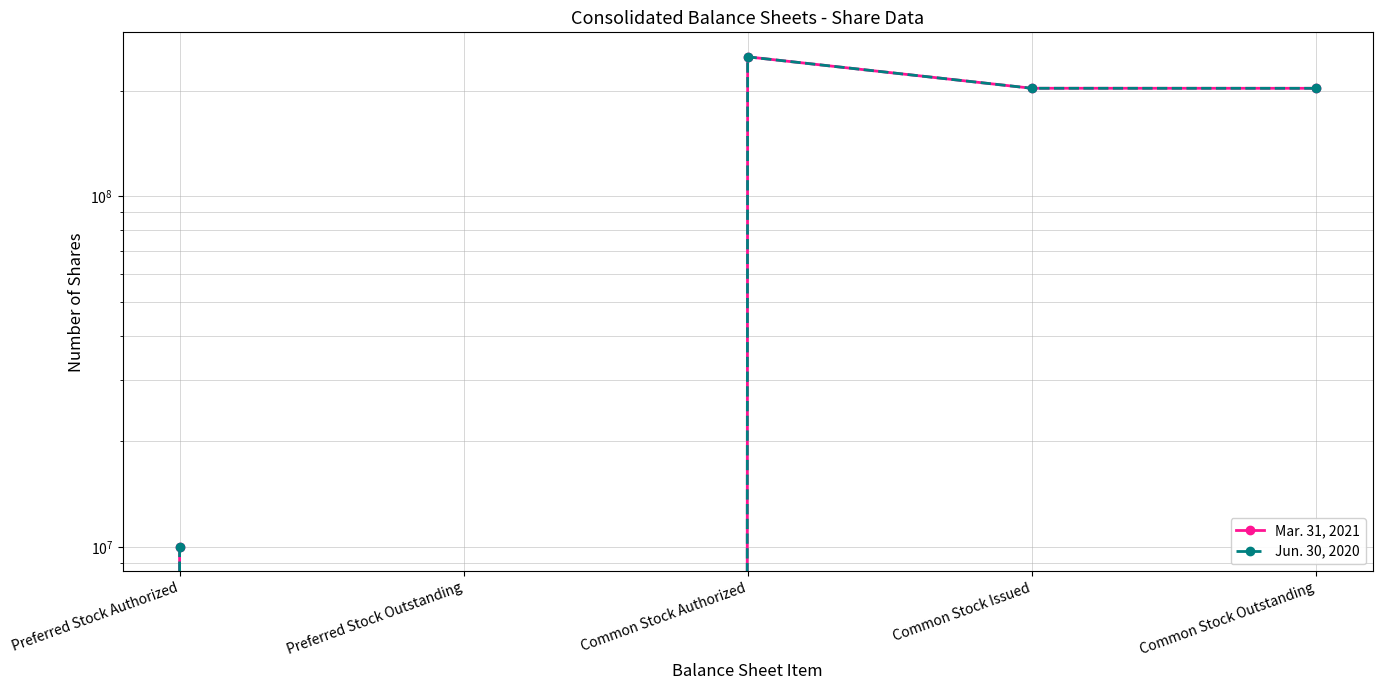

What is the difference between the second highest and second lowest values in the Jun. 30, 2020 series?

193355598